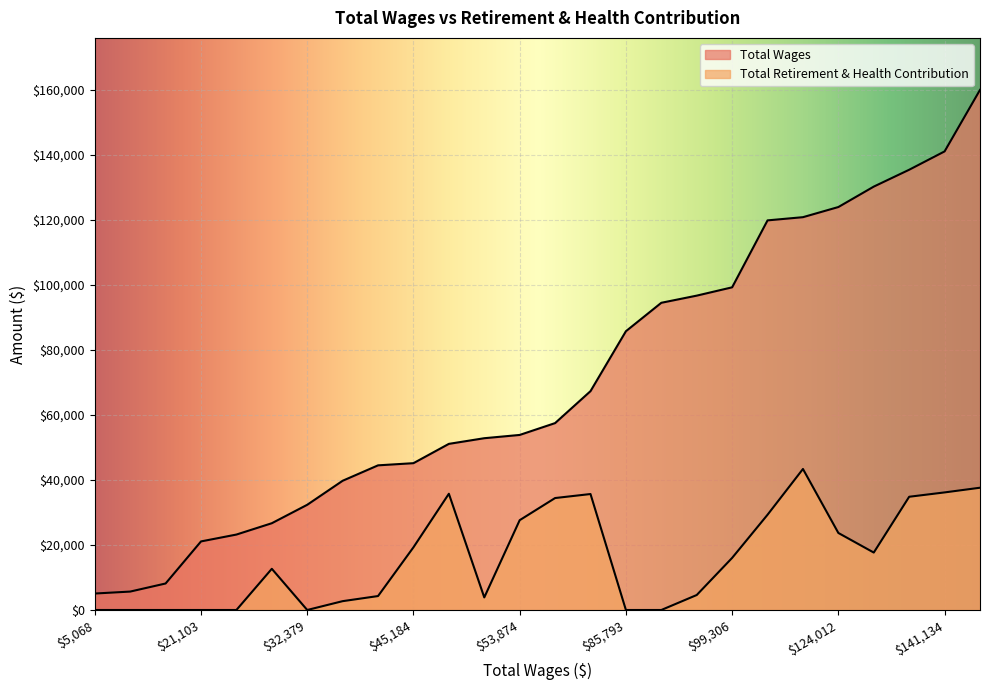

Rank the categories by Total Retirement & Health Contribution value from lowest to highest.

94545, 85793, 32379, 23217, 21103, 8156, 5668, 5068, 39771, 52867, 44517, 96746, 26705, 99306, 130301, 45184, 124012, 53874, 119907, 57517, 135488, 67350, 51126, 141134, 160062, 120891